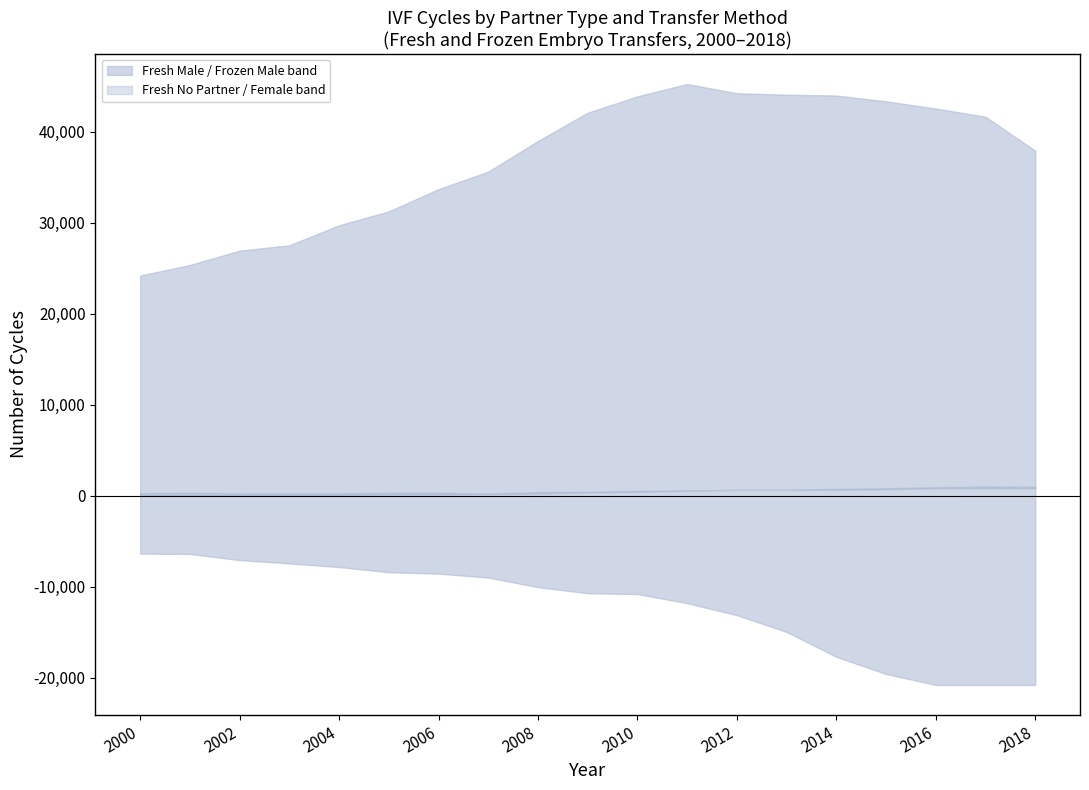

True or false: Frozen - Female partner cycles and Frozen - Male partner cycles intersect in this chart.

False